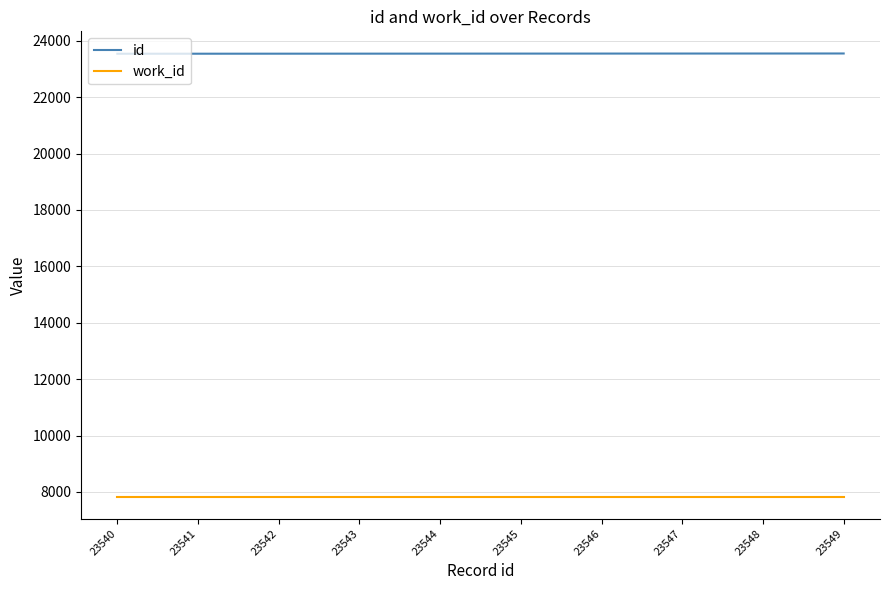

Count the number of categories in the chart.

10